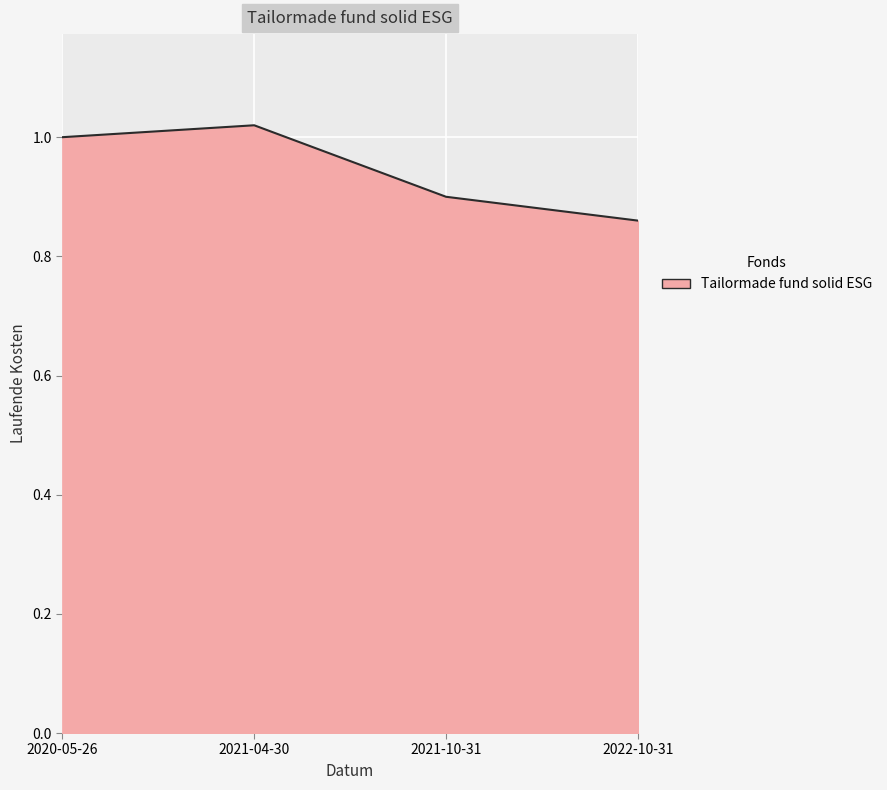

Which label corresponds to the smallest value in the chart?

2022-10-31